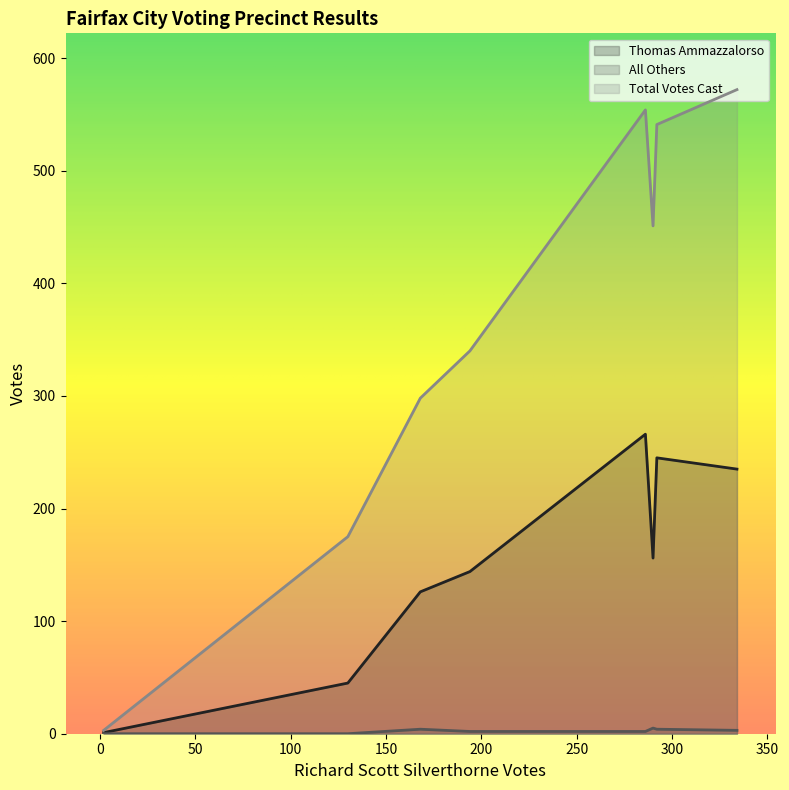

What is the difference between the maximum and second lowest values in the Total Votes Cast series?

397